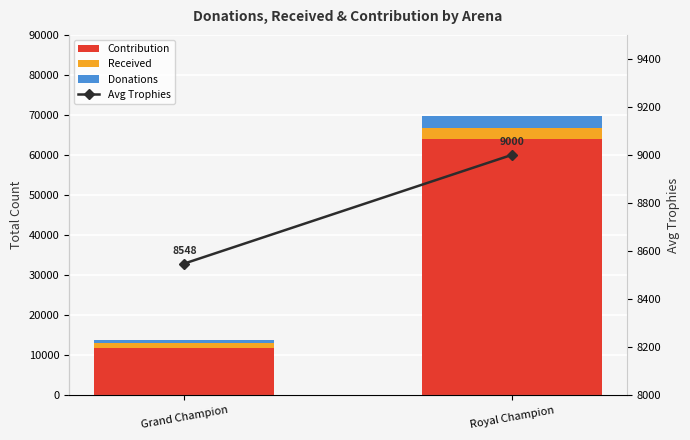

Does the chart contain stacked bars?

No